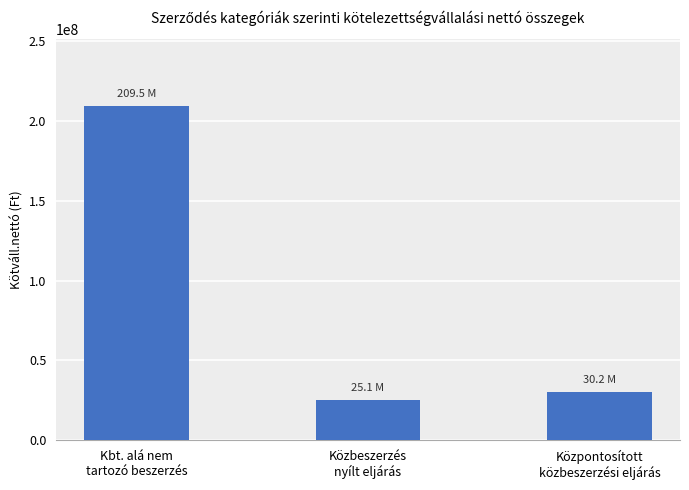

Rank the categories by value from highest to lowest.

Kbt. alá nem
tartozó beszerzés, Központosított
közbeszerzési eljárás, Közbeszerzés
nyílt eljárás